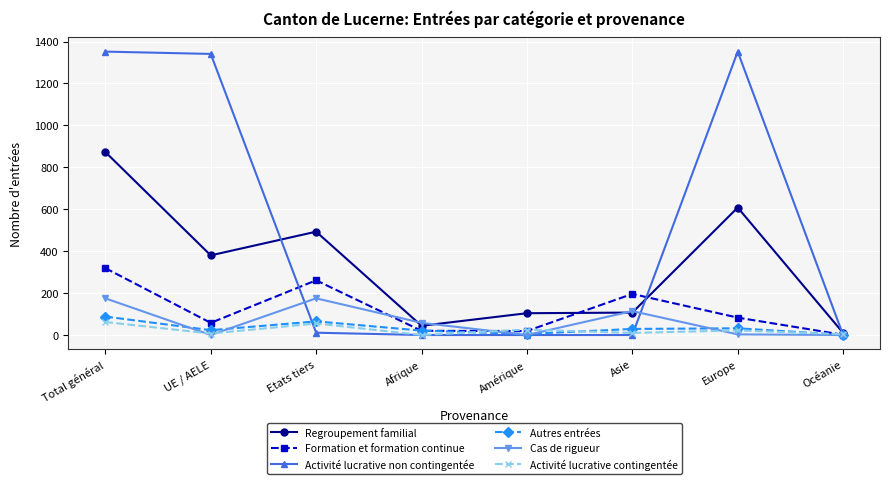

At which label does Autres entrées reach its peak?

Total général